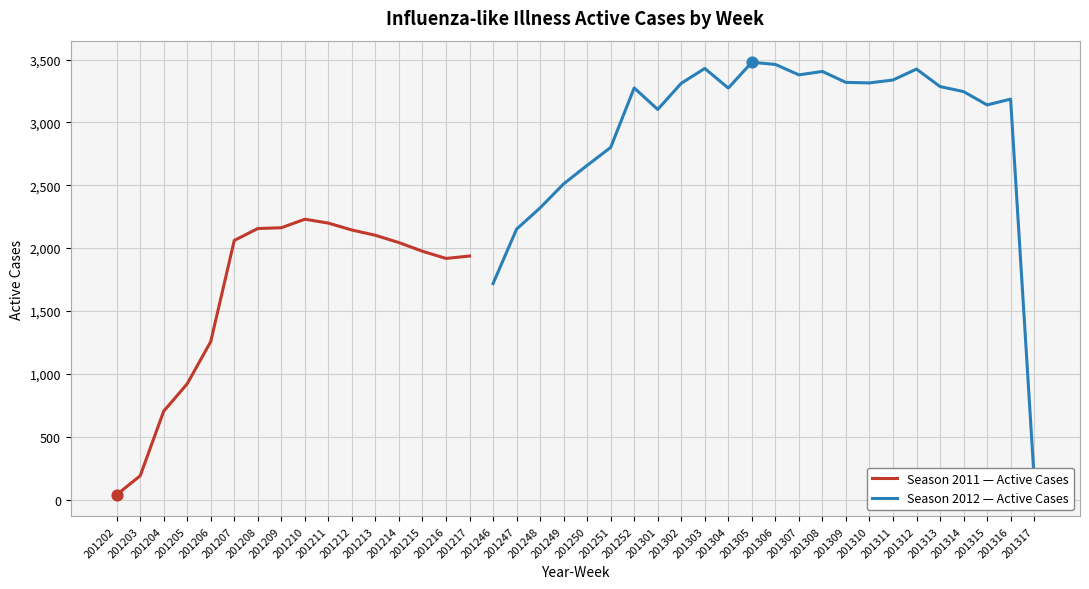

Between 201209 and 201301, which is larger?

201301